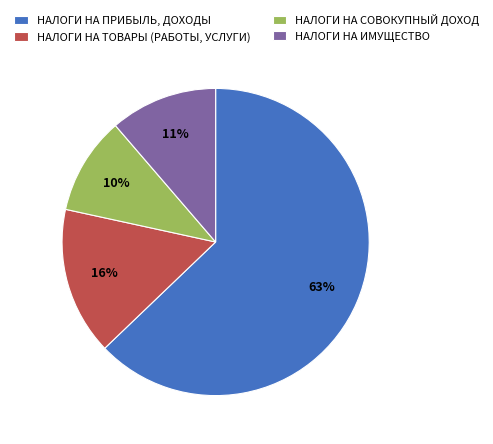

To the nearest percent, what is the difference between the НАЛОГИ НА ТОВАРЫ (РАБОТЫ, УСЛУГИ) and НАЛОГИ НА ПРИБЫЛЬ, ДОХОДЫ slice percentages?

47%